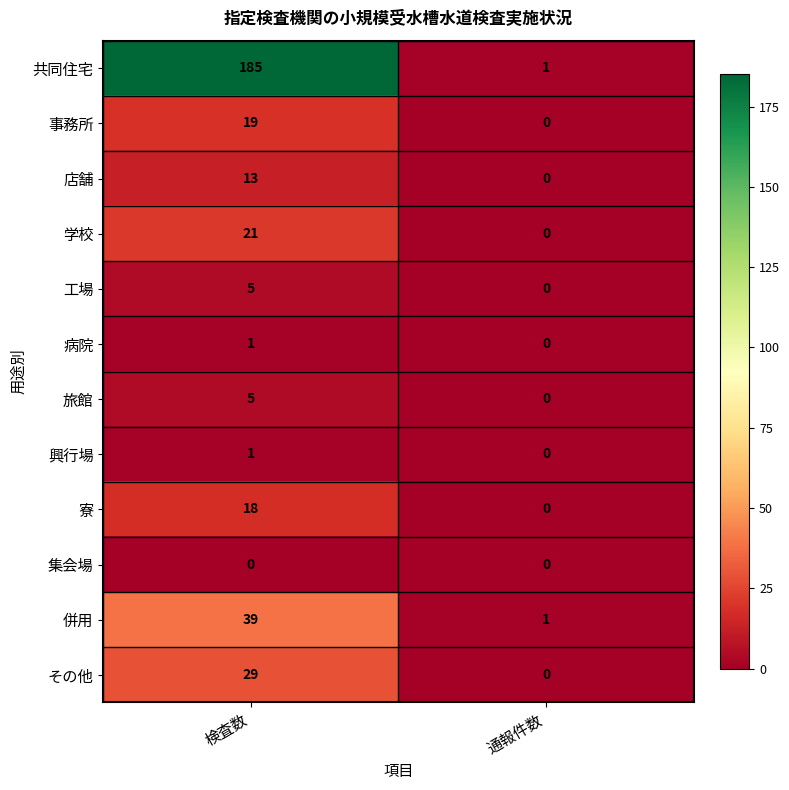

What is the difference between the 事務所 values at 通報件数 and 検査数?

19